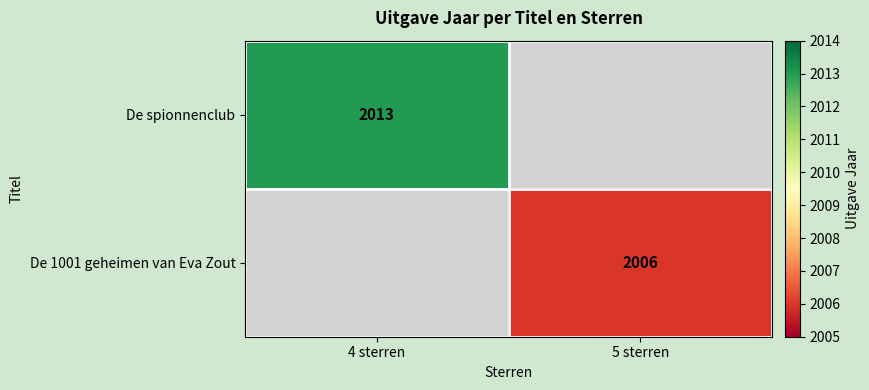

True or false: De spionnenclub has a value of 2013 at 4 sterren.

True